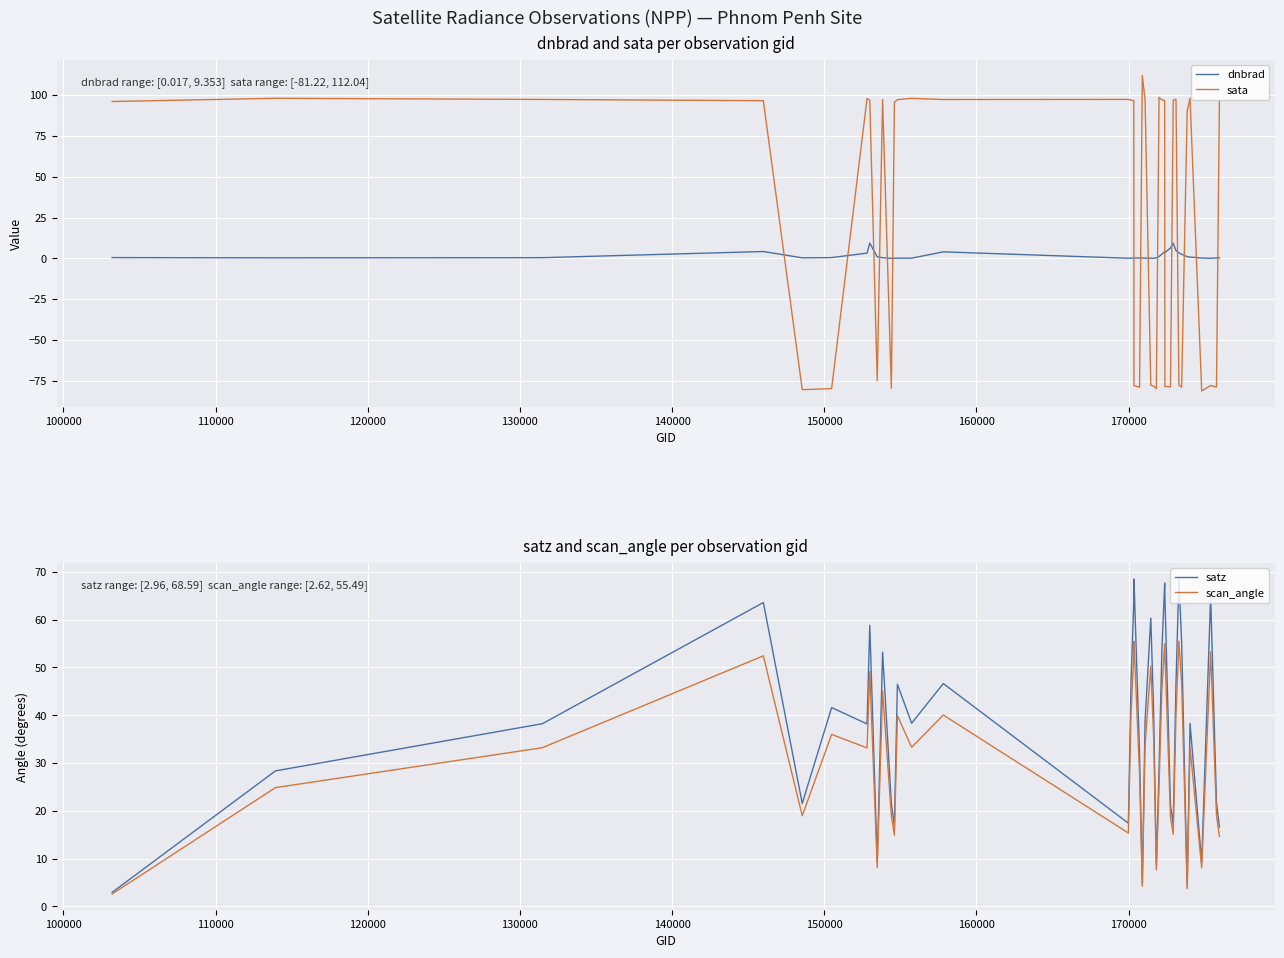

Which series ends up on top after the final intersection of sata and dnbrad?

sata